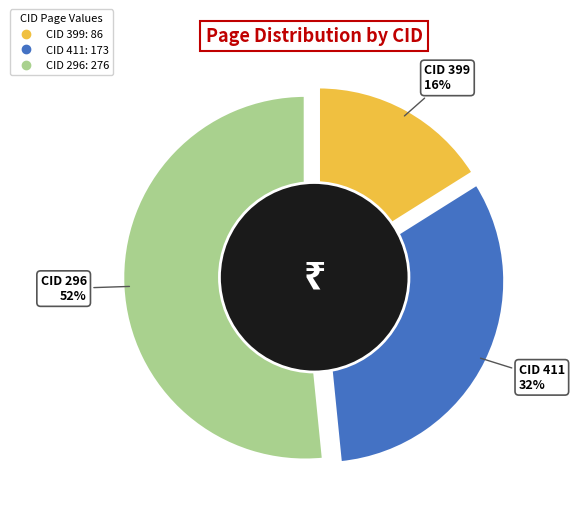

Is it true that CID 399 is 7% of the pie?

False